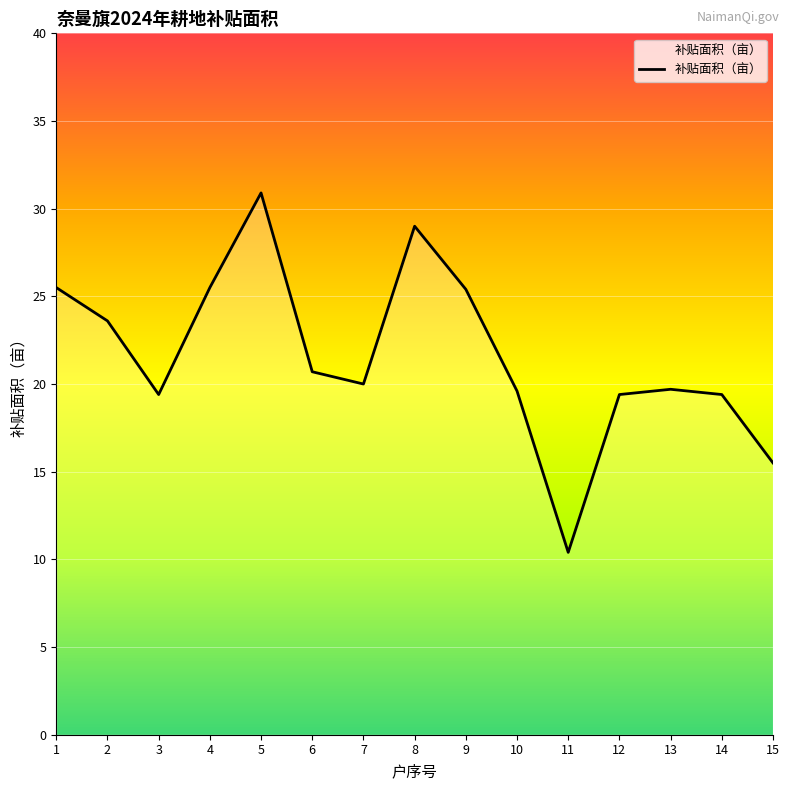

The chart shows a value of 25.4 at 9. True or false?

True